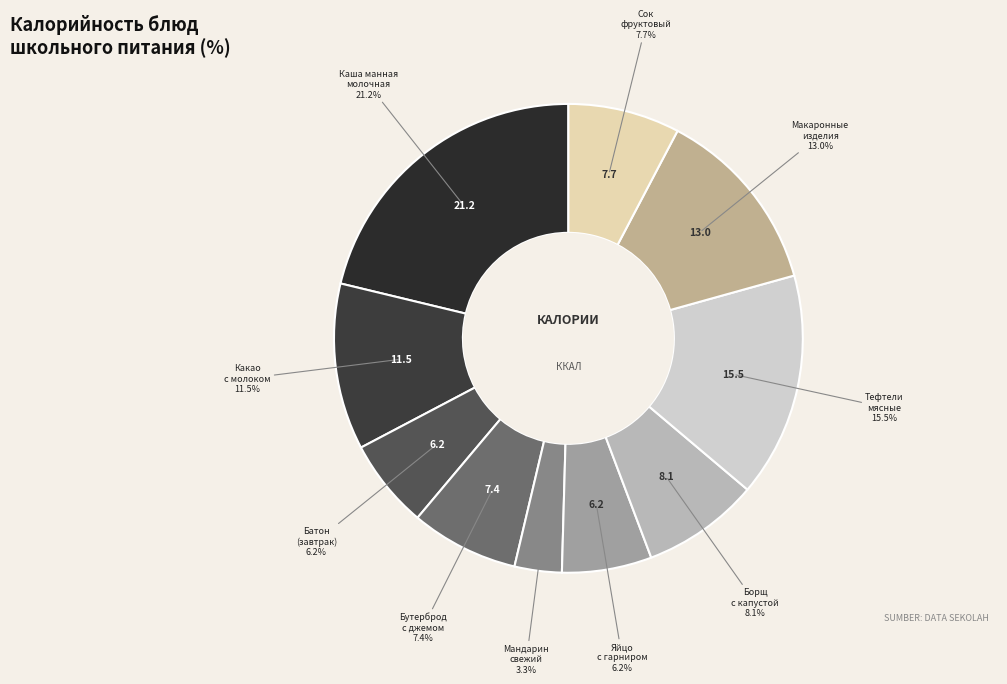

Which category has the biggest portion of the pie?

Каша манная молочная